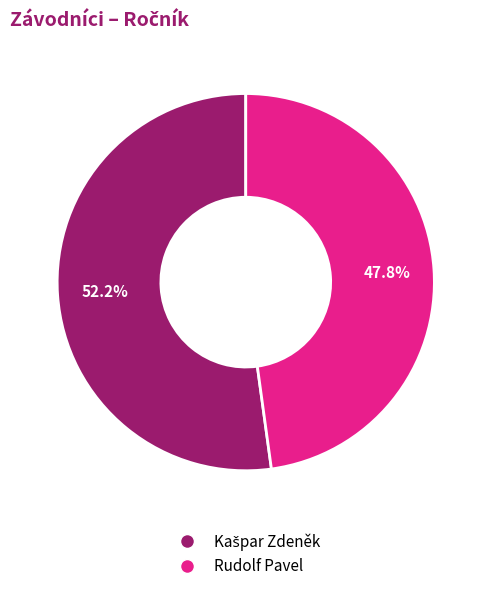

What is the smallest slice in the pie chart?

Rudolf Pavel